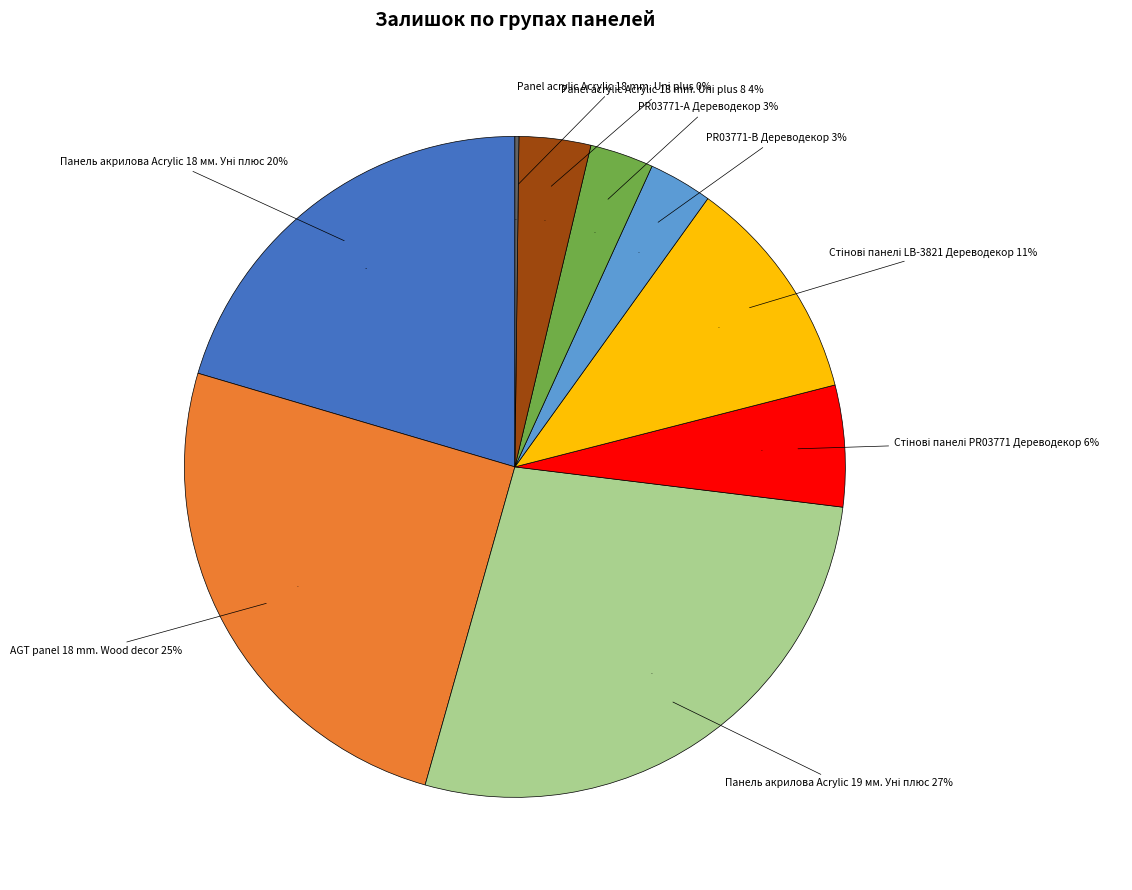

The PR03771-А Дереводекор slice represents 1% of the pie. True or false?

False